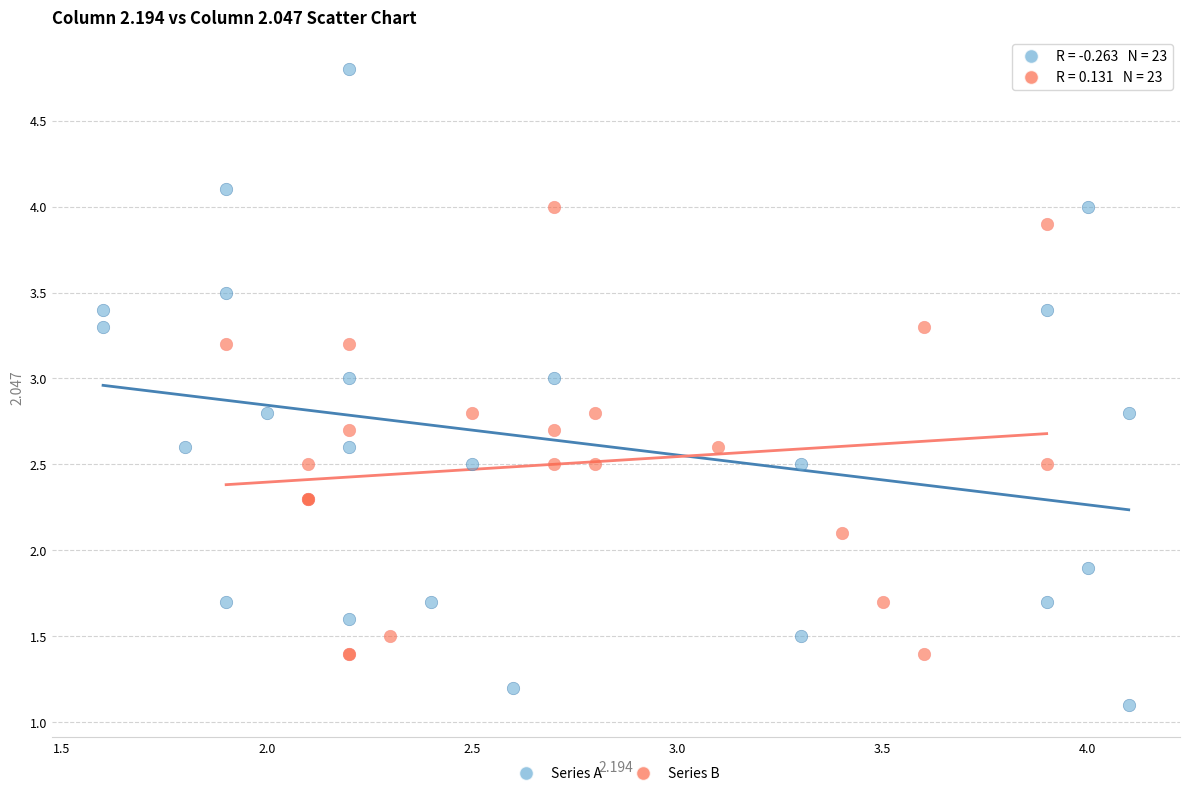

Which series reaches the minimum Y coordinate?

Series A